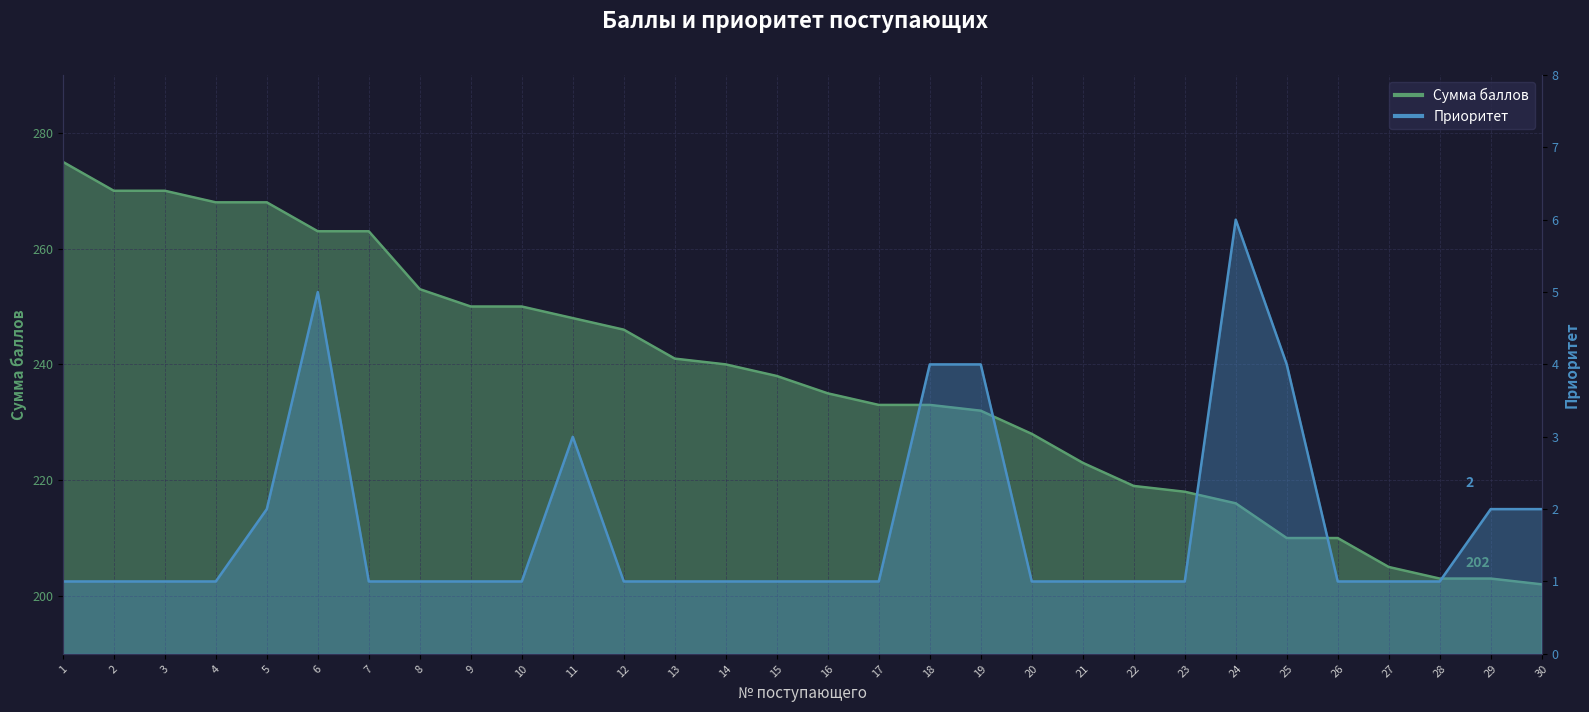

Between 23 and 26, which series saw the biggest shift?

Сумма баллов